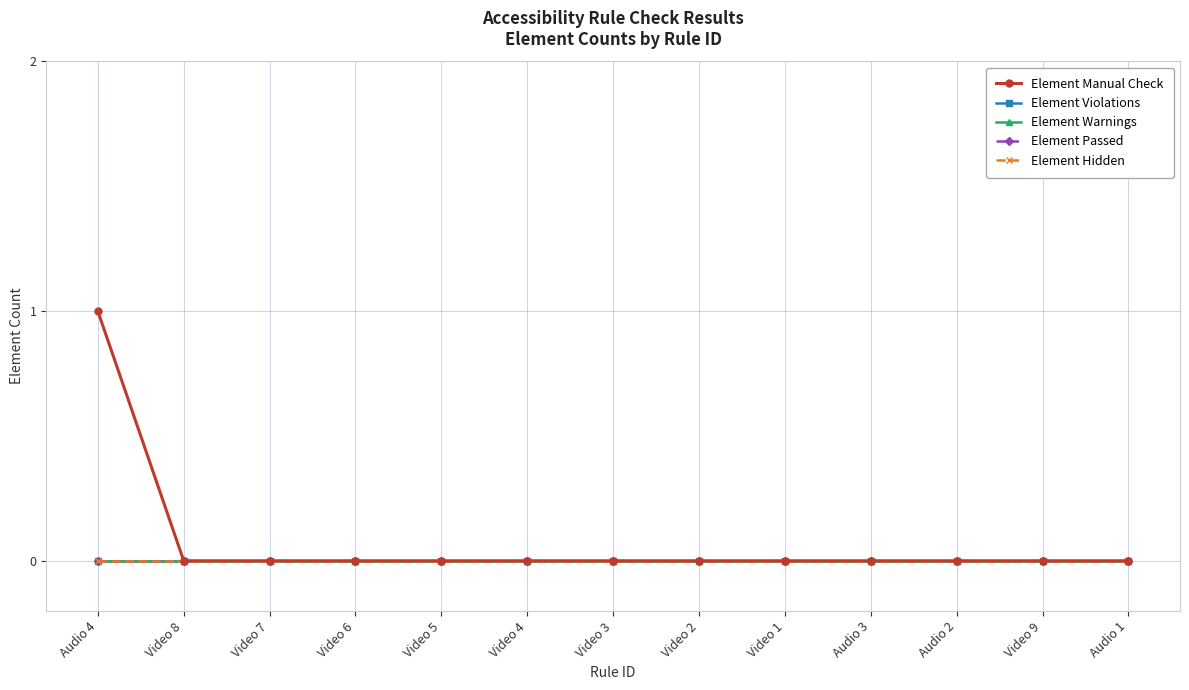

What is the label of the 3rd point from the left?

Video 7